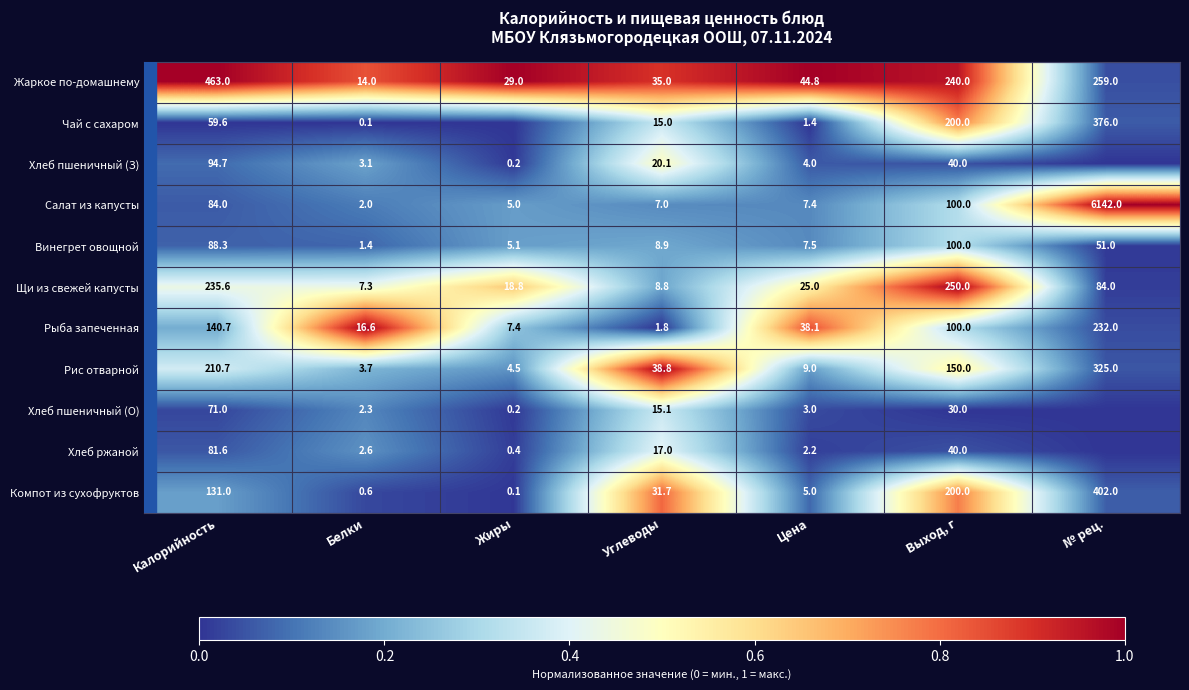

Count the number of data series in this chart.

11